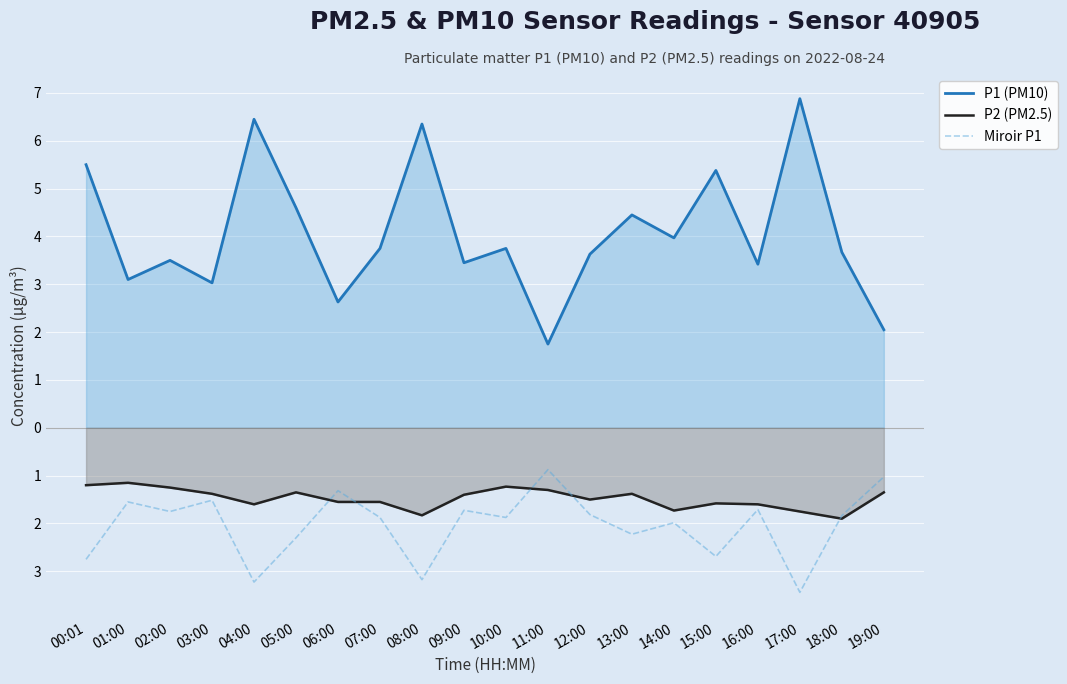

What is the highest value of the Miroir P1 series?

-0.9